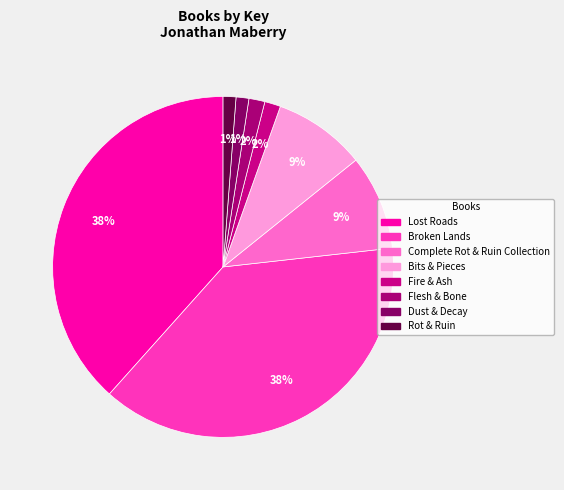

How many slices are in this pie chart?

8